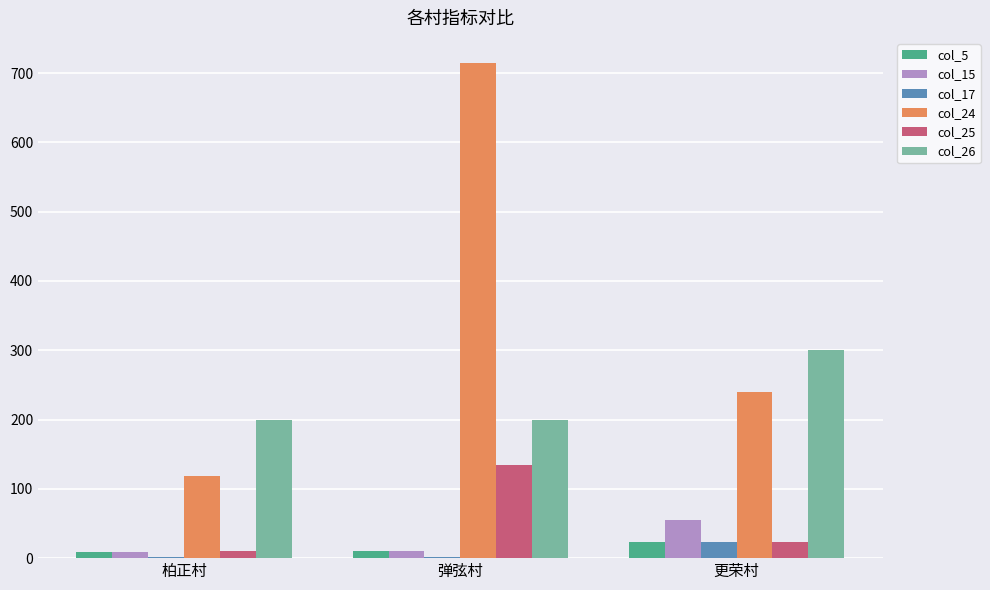

What is the sum of the col_5 values at 更荣村 and 柏正村?

33